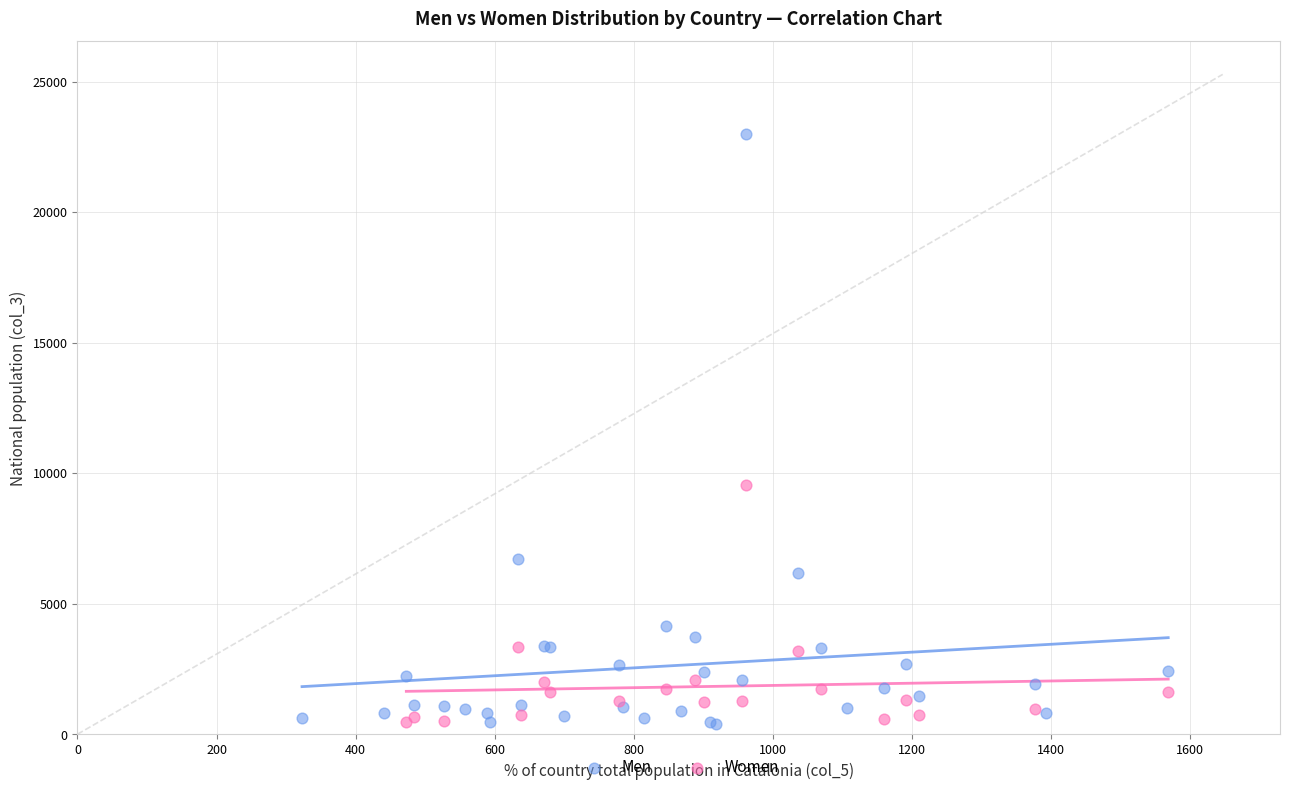

Which series contains the highest Y value?

Men